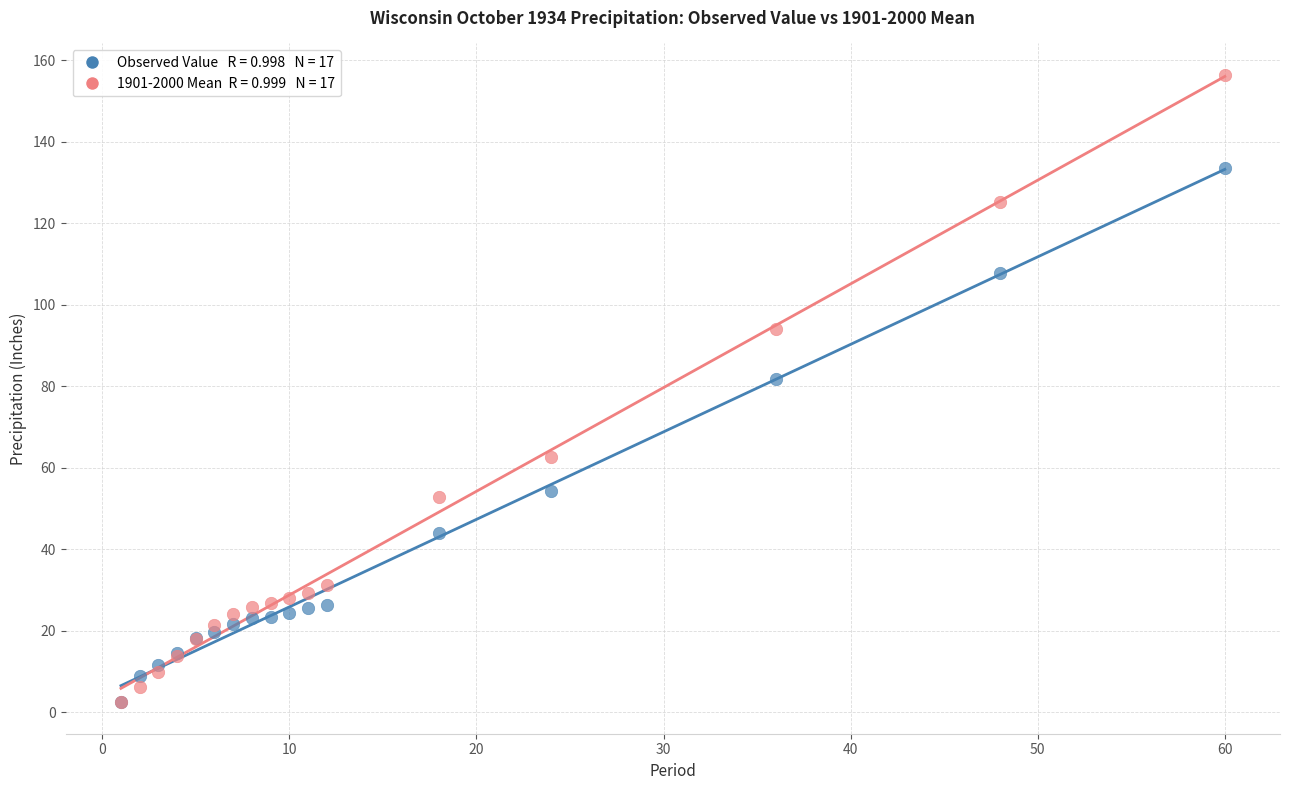

Across all series, what Y value is closest to 79?

81.8